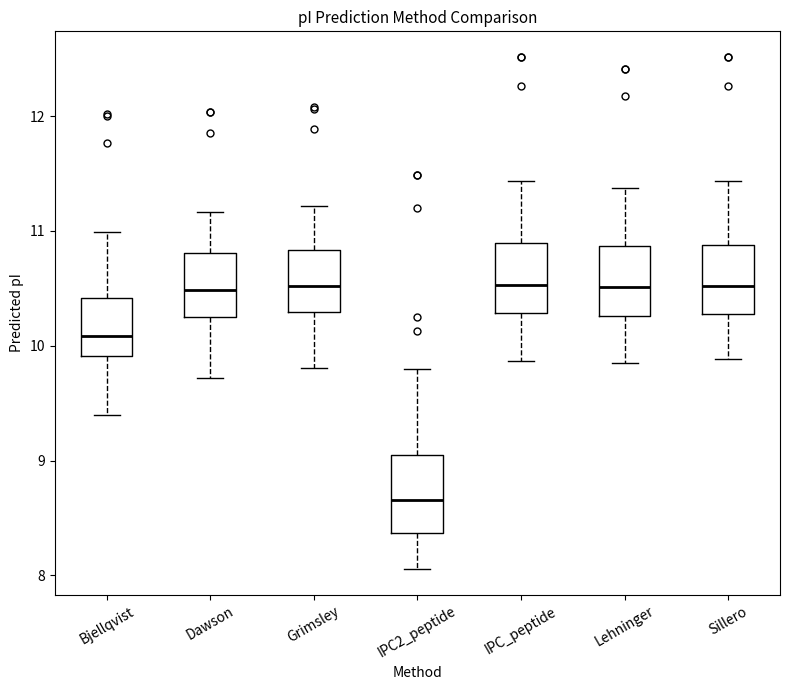

Where does the median line of the box for IPC_peptide sit on the y-axis? The values are not printed on the chart, so give them approximately, as read against the axis.

10.5